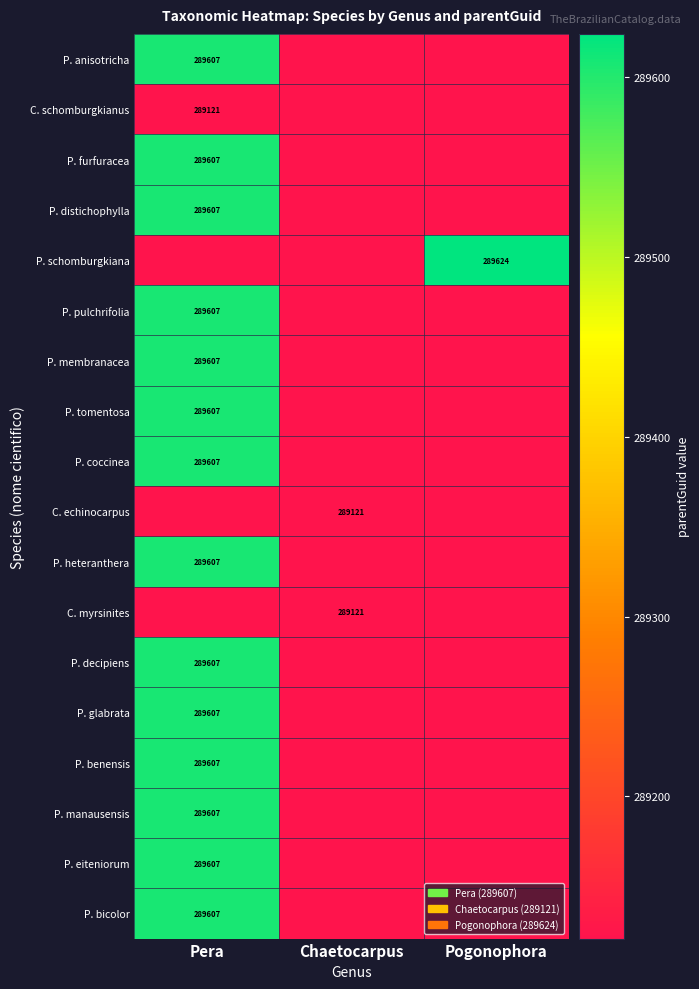

True or false: C. myrsinites has a value of 289121 at Chaetocarpus.

True